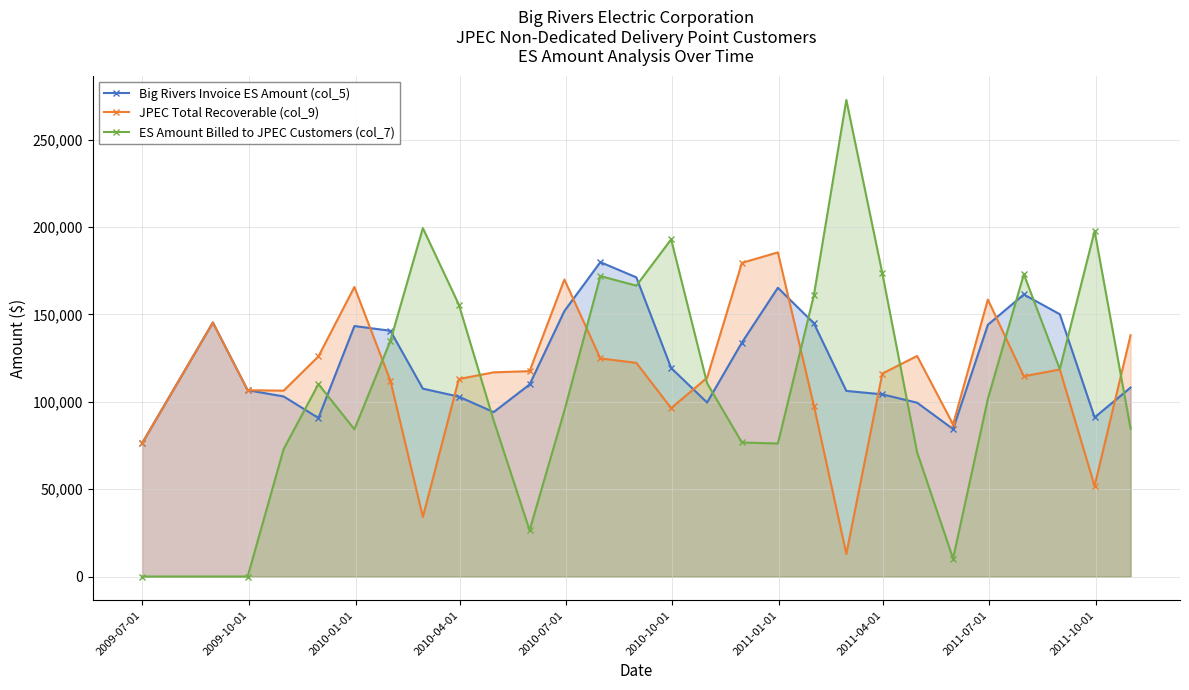

What are all the series names shown in the legend?

Big Rivers Invoice ES Amount (col_5), JPEC Total Recoverable (col_9), ES Amount Billed to JPEC Customers (col_7)